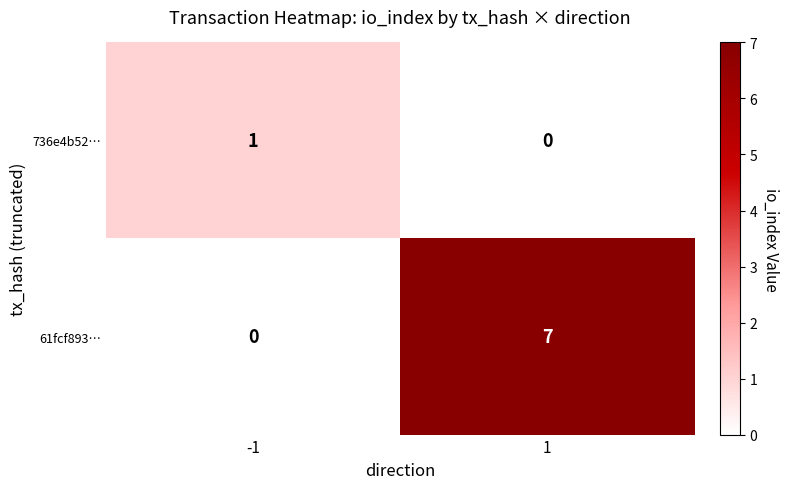

What is the average value of the 61fcf893… series?

4